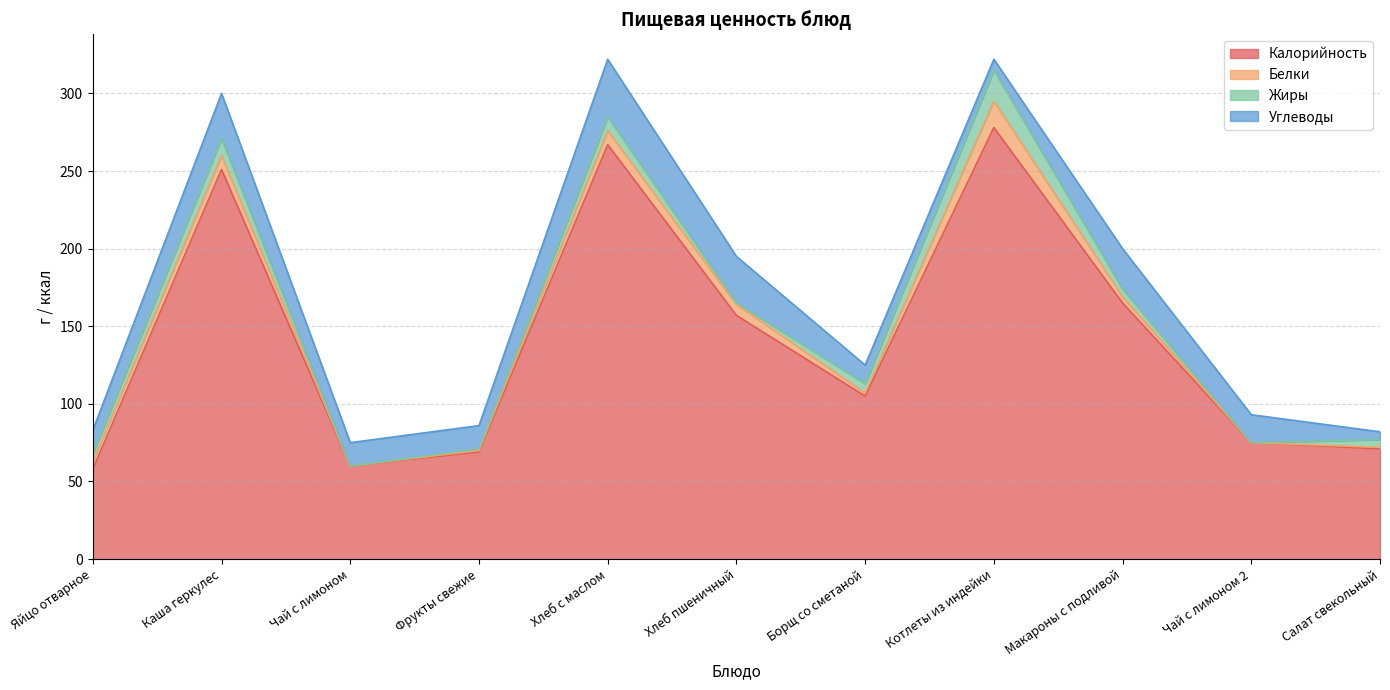

Which category has the lowest value in the Жиры series?

Чай с лимоном